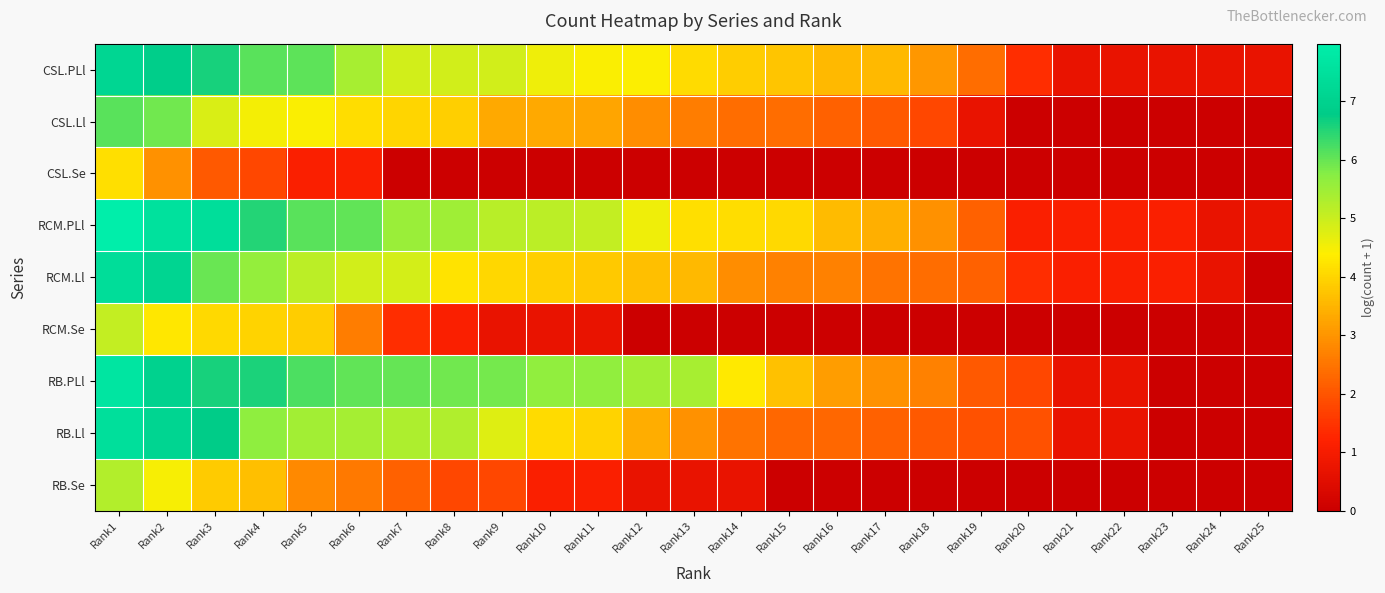

Reading left to right, transcribe all the data shown in this chart.

CSL.PLl: Rank1=7.1	Rank2=6.8	Rank3=6.6	Rank4=6.1	Rank5=6.1	Rank6=5.4	Rank7=4.9	Rank8=4.9	Rank9=4.9	Rank10=4.6	Rank11=4.4	Rank12=4.4	Rank13=4.1	Rank14=3.9	Rank15=3.8	Rank16=3.6	Rank17=3.6	Rank18=3.0	Rank19=2.4	Rank20=1.4	Rank21=0.7	Rank22=0.7	Rank23=0.7	Rank24=0.7	Rank25=0.7
CSL.Ll: Rank1=6.1	Rank2=5.9	Rank3=4.8	Rank4=4.5	Rank5=4.5	Rank6=4.1	Rank7=4.0	Rank8=3.9	Rank9=3.3	Rank10=3.3	Rank11=3.3	Rank12=2.9	Rank13=2.6	Rank14=2.4	Rank15=2.4	Rank16=2.2	Rank17=2.1	Rank18=1.8	Rank19=0.7	Rank20=0.0	Rank21=0.0	Rank22=0.0	Rank23=0.0	Rank24=0.0	Rank25=0.0
CSL.Se: Rank1=4.2	Rank2=2.9	Rank3=2.1	Rank4=1.8	Rank5=1.1	Rank6=1.1	Rank7=0.0	Rank8=0.0	Rank9=0.0	Rank10=0.0	Rank11=0.0	Rank12=0.0	Rank13=0.0	Rank14=0.0	Rank15=0.0	Rank16=0.0	Rank17=0.0	Rank18=0.0	Rank19=0.0	Rank20=0.0	Rank21=0.0	Rank22=0.0	Rank23=0.0	Rank24=0.0	Rank25=0.0
RCM.PLl: Rank1=8.0	Rank2=7.5	Rank3=7.4	Rank4=6.5	Rank5=6.1	Rank6=6.0	Rank7=5.5	Rank8=5.5	Rank9=5.2	Rank10=5.1	Rank11=5.1	Rank12=4.6	Rank13=4.2	Rank14=4.1	Rank15=4.1	Rank16=3.6	Rank17=3.4	Rank18=2.9	Rank19=2.2	Rank20=1.1	Rank21=1.1	Rank22=1.1	Rank23=1.1	Rank24=0.7	Rank25=0.7
RCM.Ll: Rank1=7.4	Rank2=7.1	Rank3=6.0	Rank4=5.6	Rank5=5.2	Rank6=4.9	Rank7=4.9	Rank8=4.2	Rank9=4.0	Rank10=3.9	Rank11=3.8	Rank12=3.7	Rank13=3.6	Rank14=2.9	Rank15=2.7	Rank16=2.7	Rank17=2.5	Rank18=2.4	Rank19=2.2	Rank20=1.4	Rank21=1.1	Rank22=1.1	Rank23=1.1	Rank24=0.7	Rank25=0.0
RCM.Se: Rank1=5.1	Rank2=4.3	Rank3=4.1	Rank4=4.0	Rank5=3.9	Rank6=2.6	Rank7=1.4	Rank8=1.1	Rank9=0.7	Rank10=0.7	Rank11=0.7	Rank12=0.0	Rank13=0.0	Rank14=0.0	Rank15=0.0	Rank16=0.0	Rank17=0.0	Rank18=0.0	Rank19=0.0	Rank20=0.0	Rank21=0.0	Rank22=0.0	Rank23=0.0	Rank24=0.0	Rank25=0.0
RB.PLl: Rank1=7.6	Rank2=7.0	Rank3=6.6	Rank4=6.6	Rank5=6.2	Rank6=6.0	Rank7=6.0	Rank8=5.9	Rank9=5.9	Rank10=5.6	Rank11=5.6	Rank12=5.4	Rank13=5.4	Rank14=4.3	Rank15=3.7	Rank16=3.1	Rank17=2.9	Rank18=2.7	Rank19=2.1	Rank20=1.8	Rank21=0.7	Rank22=0.7	Rank23=0.0	Rank24=0.0	Rank25=0.0
RB.Ll: Rank1=7.5	Rank2=7.1	Rank3=6.8	Rank4=5.6	Rank5=5.4	Rank6=5.4	Rank7=5.3	Rank8=5.3	Rank9=4.7	Rank10=4.1	Rank11=4.0	Rank12=3.4	Rank13=2.9	Rank14=2.5	Rank15=2.3	Rank16=2.3	Rank17=2.2	Rank18=2.1	Rank19=1.9	Rank20=1.9	Rank21=0.7	Rank22=0.7	Rank23=0.0	Rank24=0.0	Rank25=0.0
RB.Se: Rank1=5.2	Rank2=4.5	Rank3=3.9	Rank4=3.7	Rank5=2.8	Rank6=2.6	Rank7=2.2	Rank8=1.8	Rank9=1.8	Rank10=1.1	Rank11=1.1	Rank12=0.7	Rank13=0.7	Rank14=0.7	Rank15=0.0	Rank16=0.0	Rank17=0.0	Rank18=0.0	Rank19=0.0	Rank20=0.0	Rank21=0.0	Rank22=0.0	Rank23=0.0	Rank24=0.0	Rank25=0.0